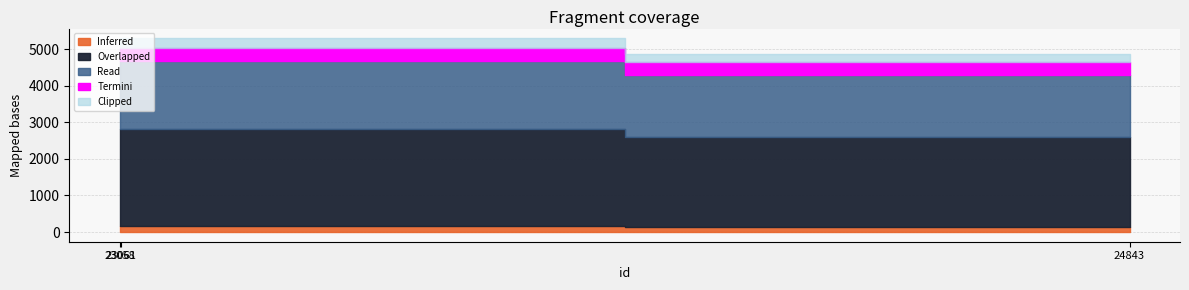

Rank the categories by value from lowest to highest.

24843, 23058, 23061